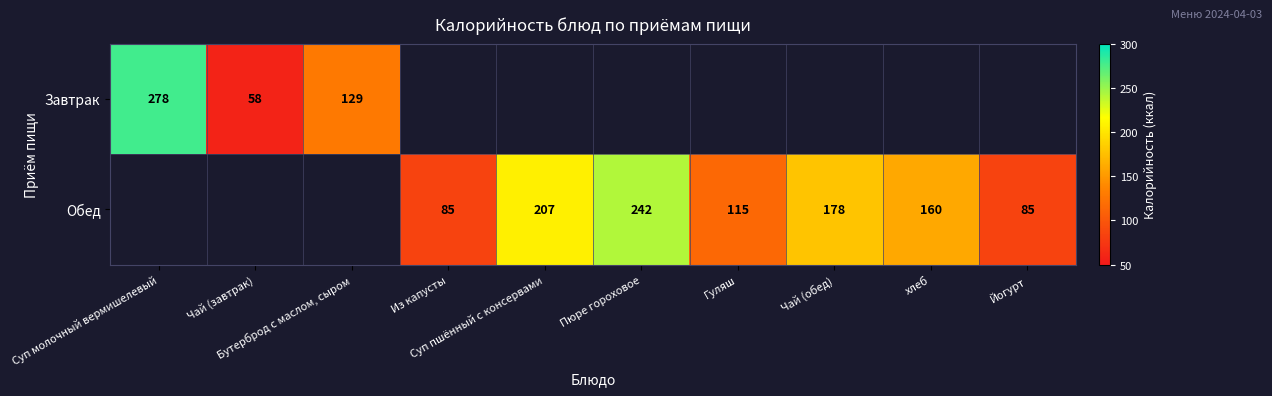

True or false: Завтрак has a value of 0 at хлеб.

True